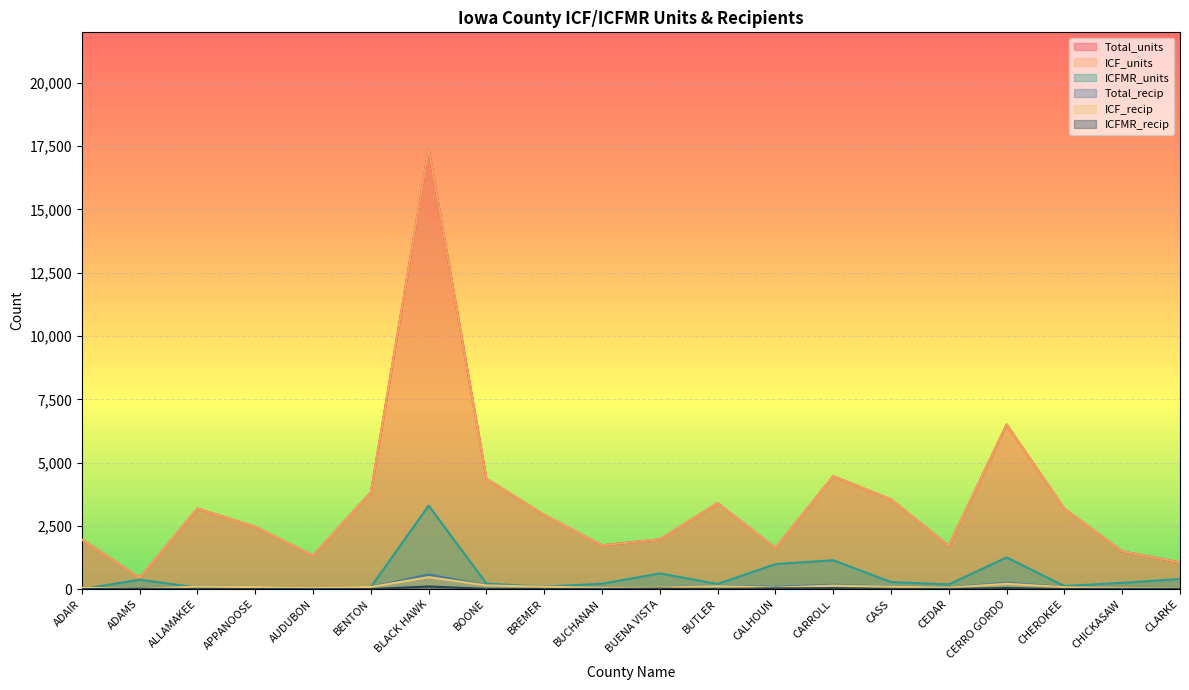

Rank the series at ALLAMAKEE from highest to lowest value.

Total_units, ICF_units, Total_recip, ICF_recip, ICFMR_units, ICFMR_recip